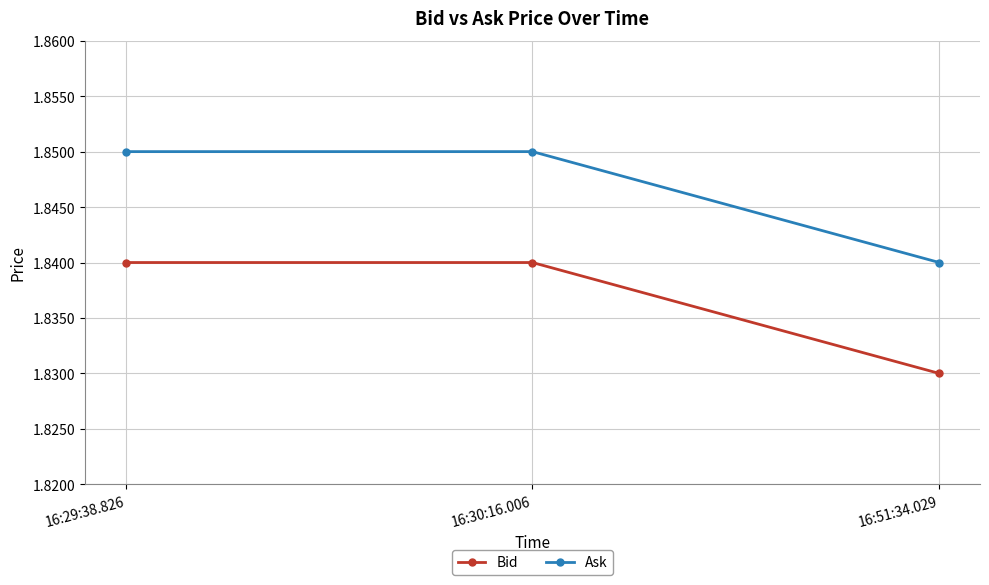

Is this an area chart (filled region under the line)?

No